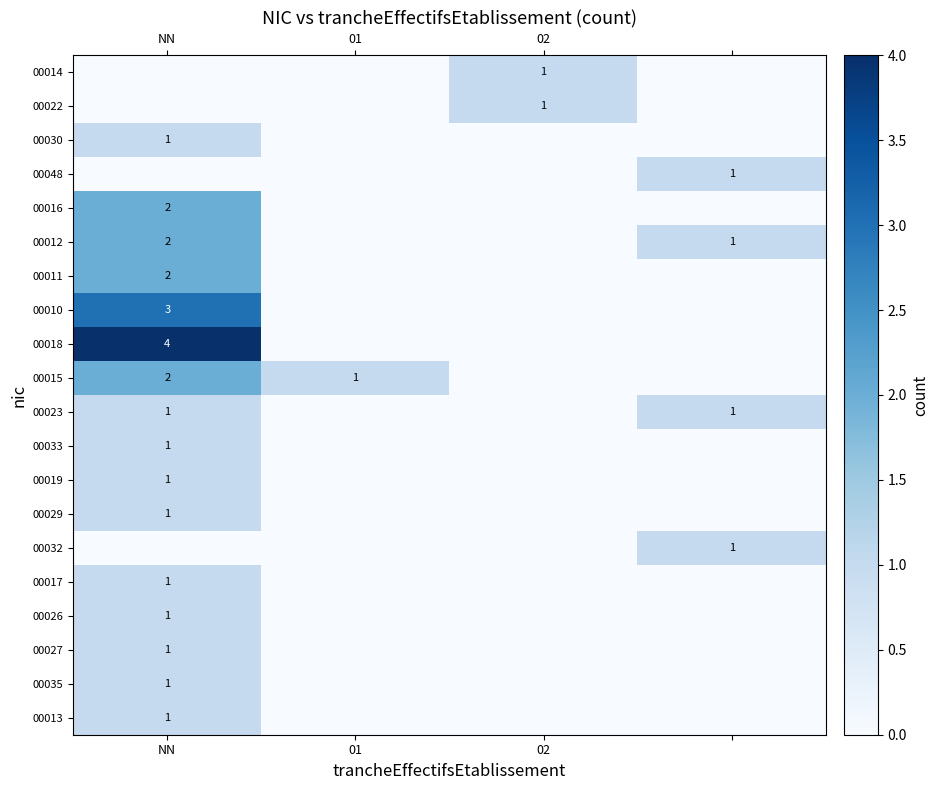

Is it true that 00016 equals 2 at NN?

True